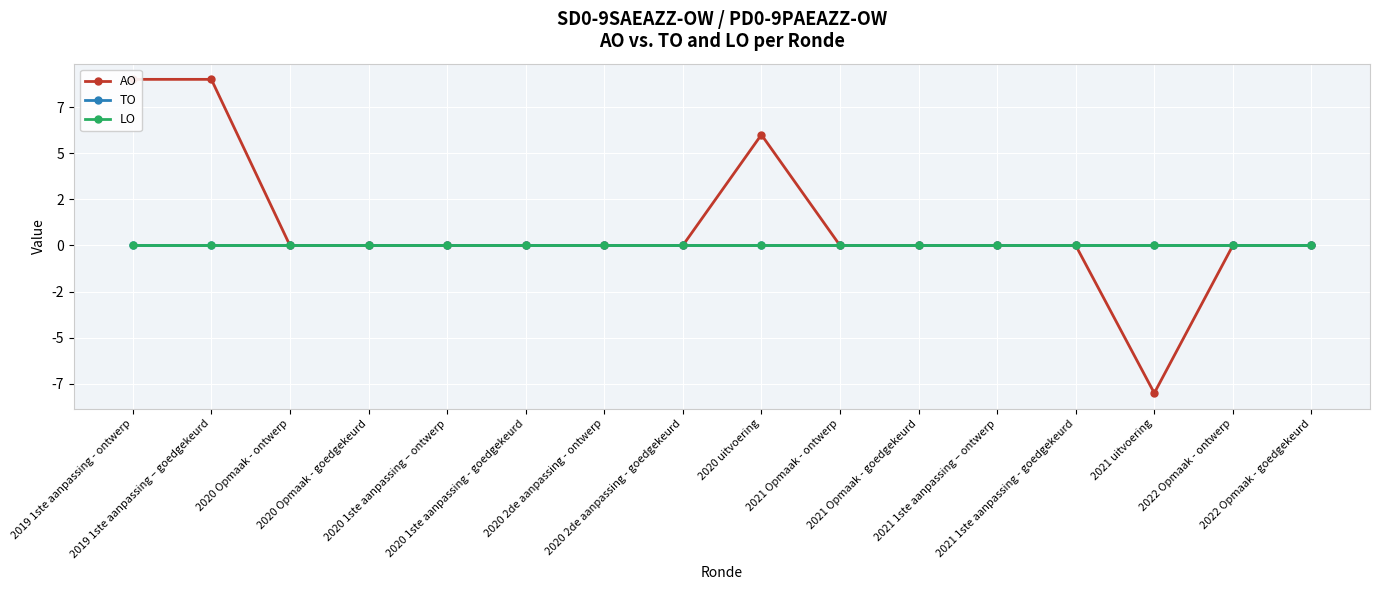

True or false: TO has more than 0 interior local peaks.

False